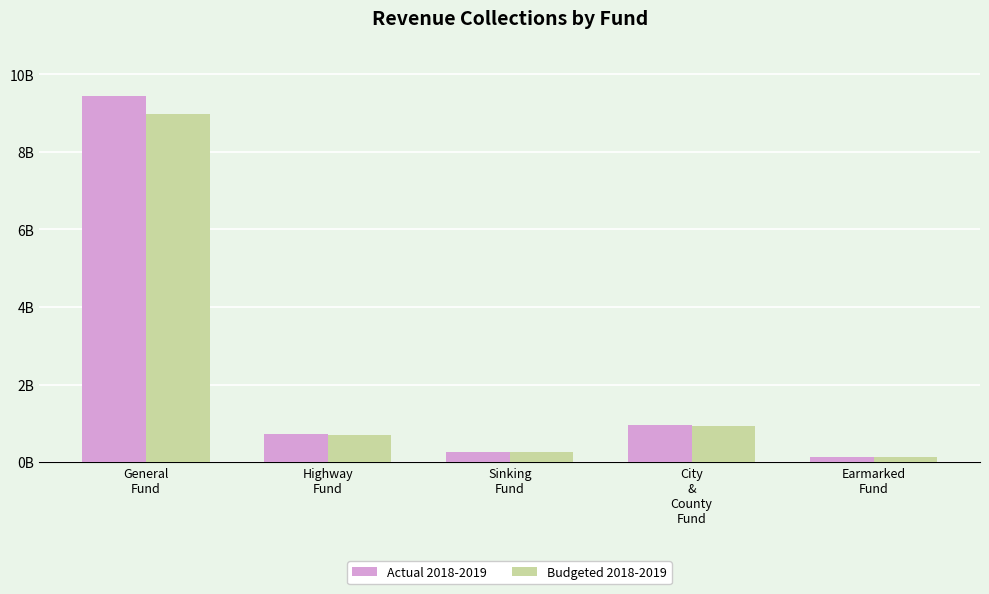

What position from the left is City
&
County
Fund?

4